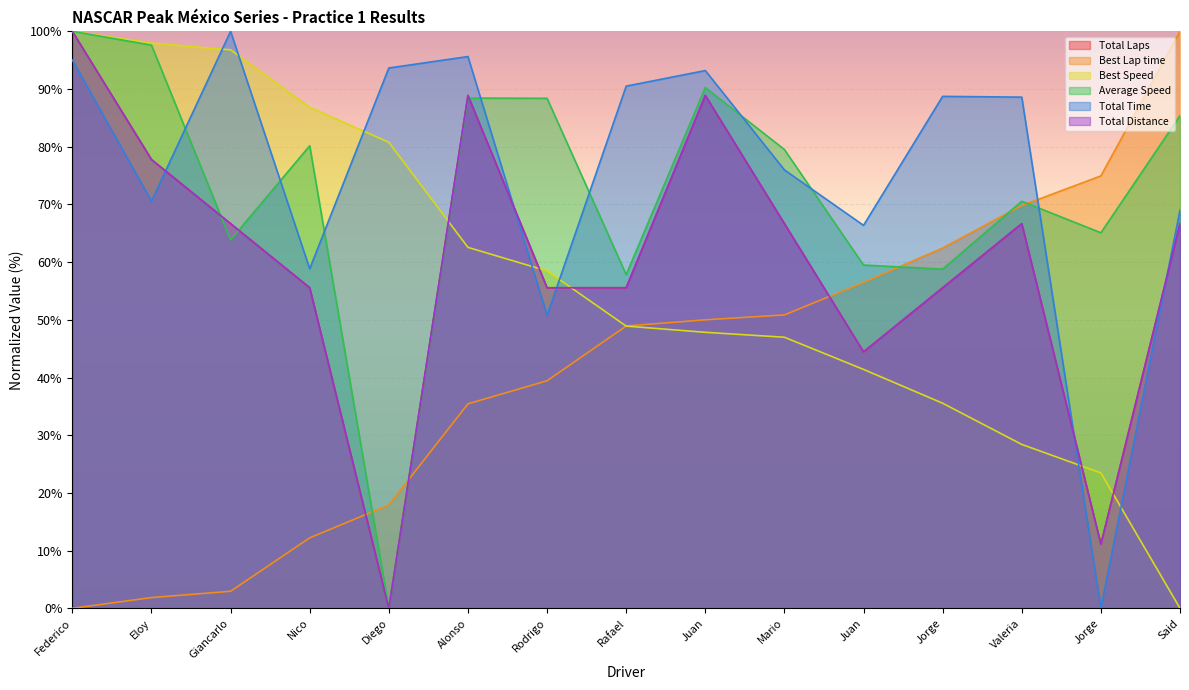

Rank the categories by Total Distance value from lowest to highest.

Diego, Jorge, Juan, Nico, Rodrigo, Rafael, Jorge, Giancarlo, Mario, Valeria, Said, Eloy, Alonso, Juan, Federico